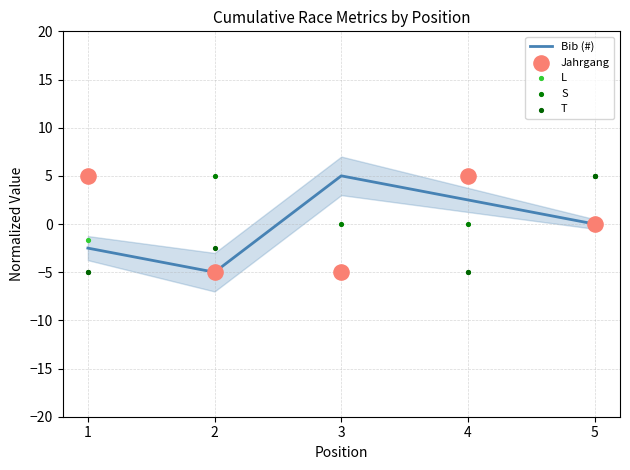

Which series contains the highest Y value?

Bib (#)